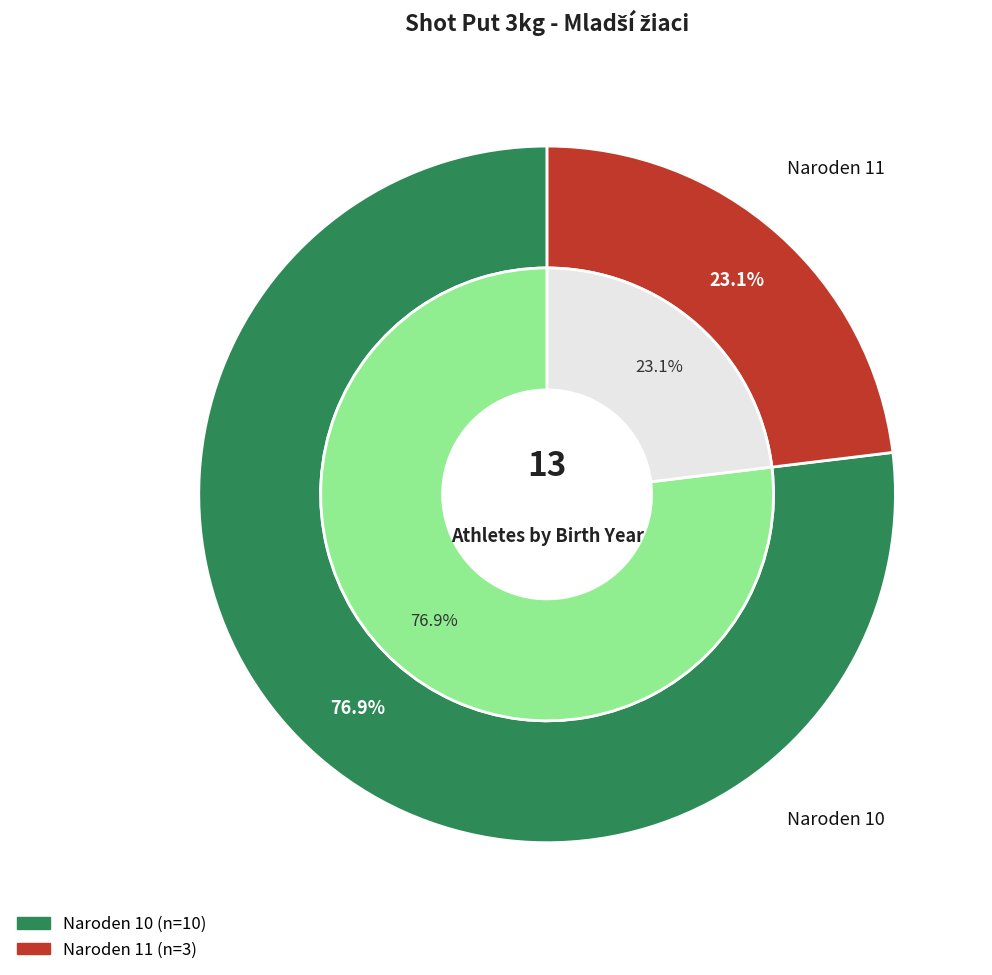

The Naroden 10 slice represents 86% of the pie. True or false?

False